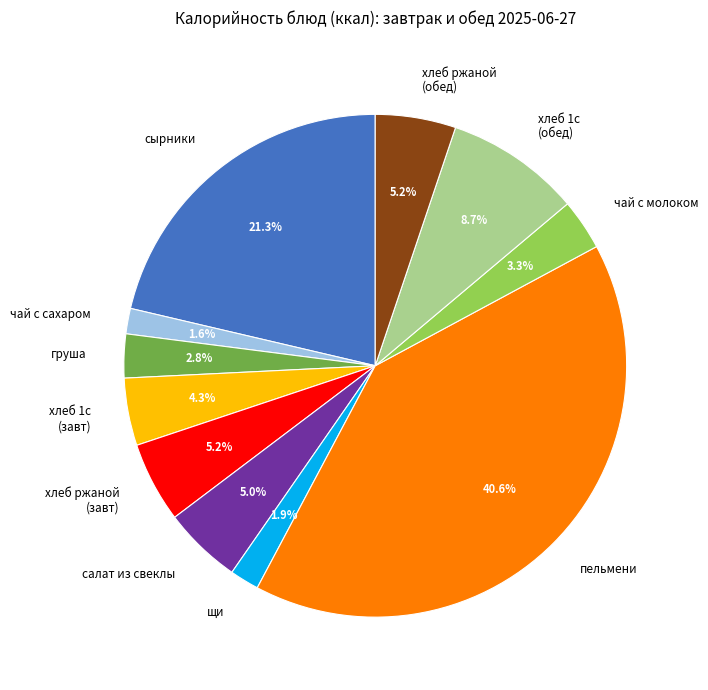

Count the number of slices in the pie.

11